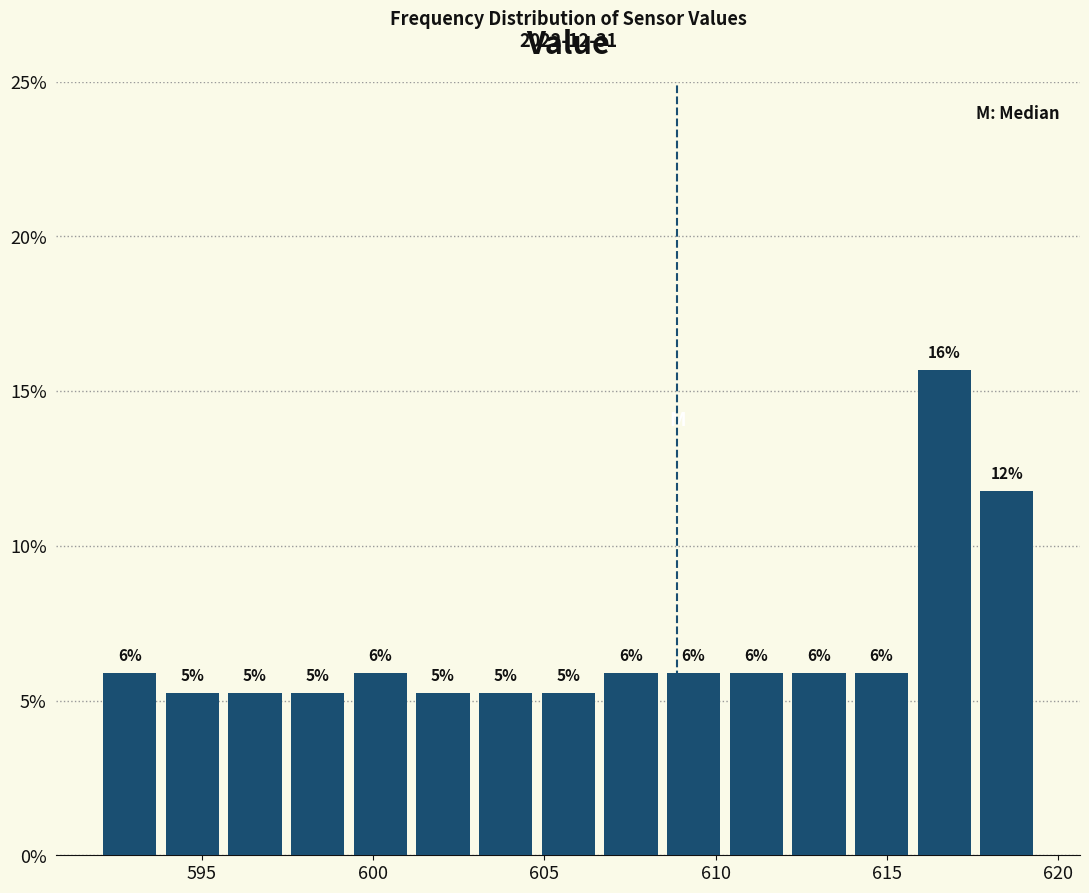

Read against the x-axis, roughly where is the centre of the tallest bar?

616.5